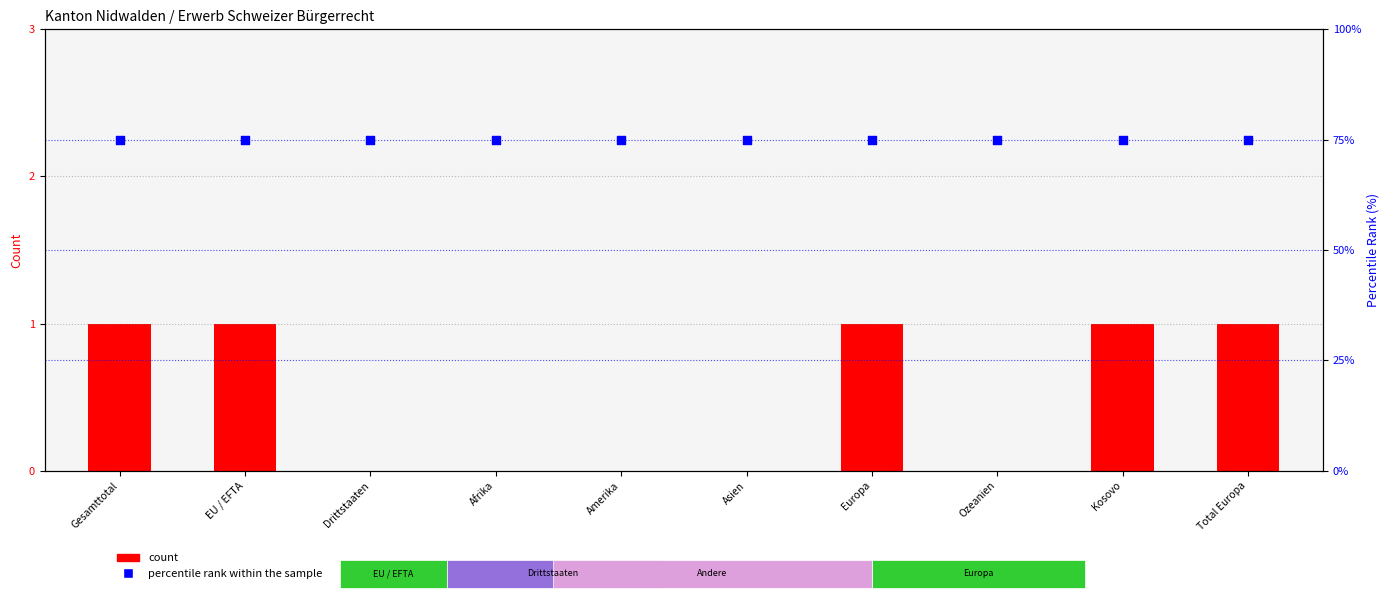

At how many categories does at least one series exceed 63?

10